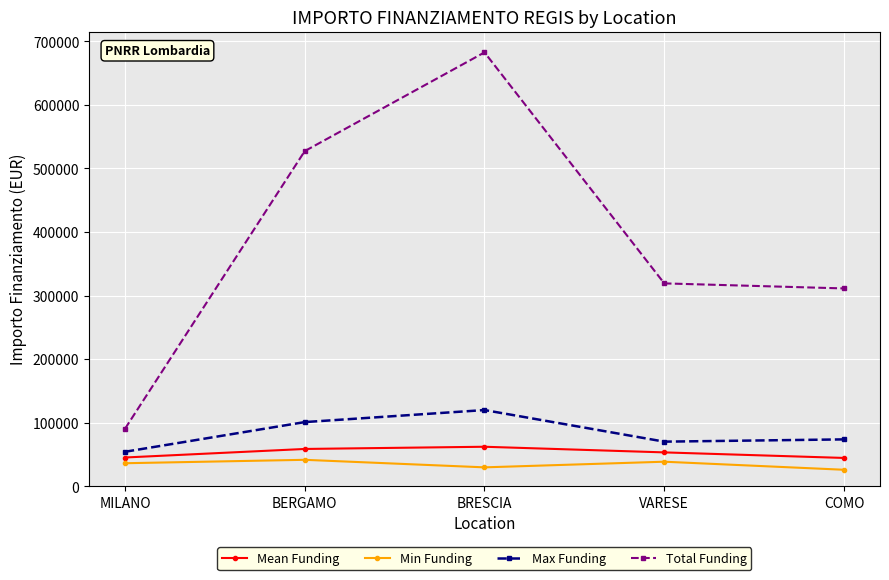

At how many categories does at least one series exceed 421821?

2